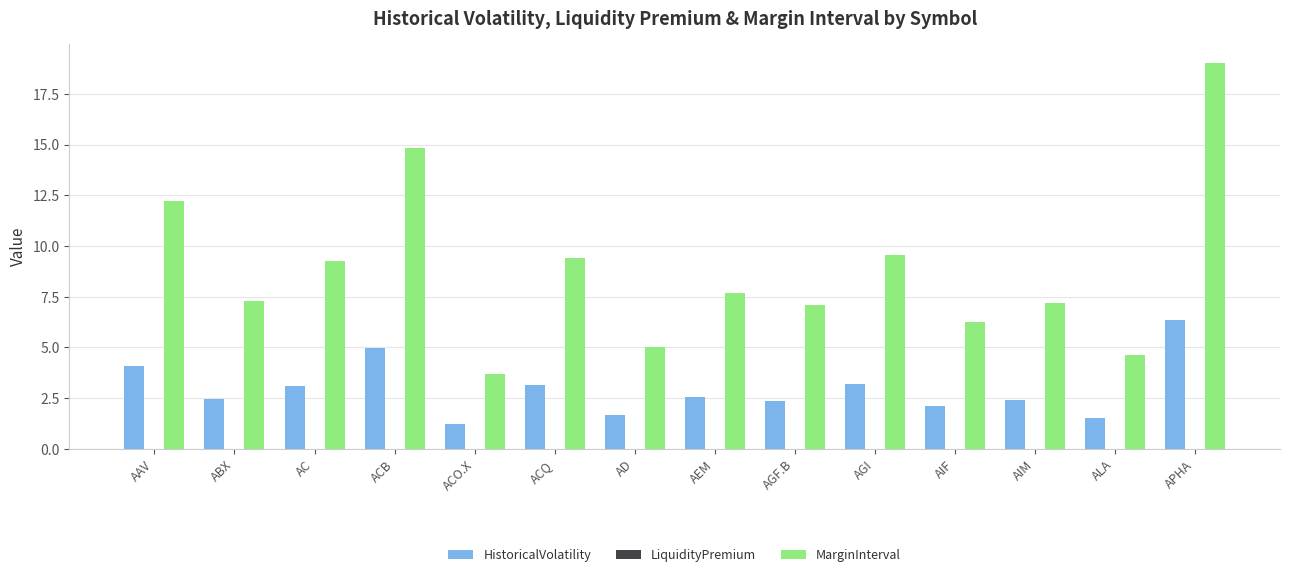

Which series has the widest spread of values?

MarginInterval